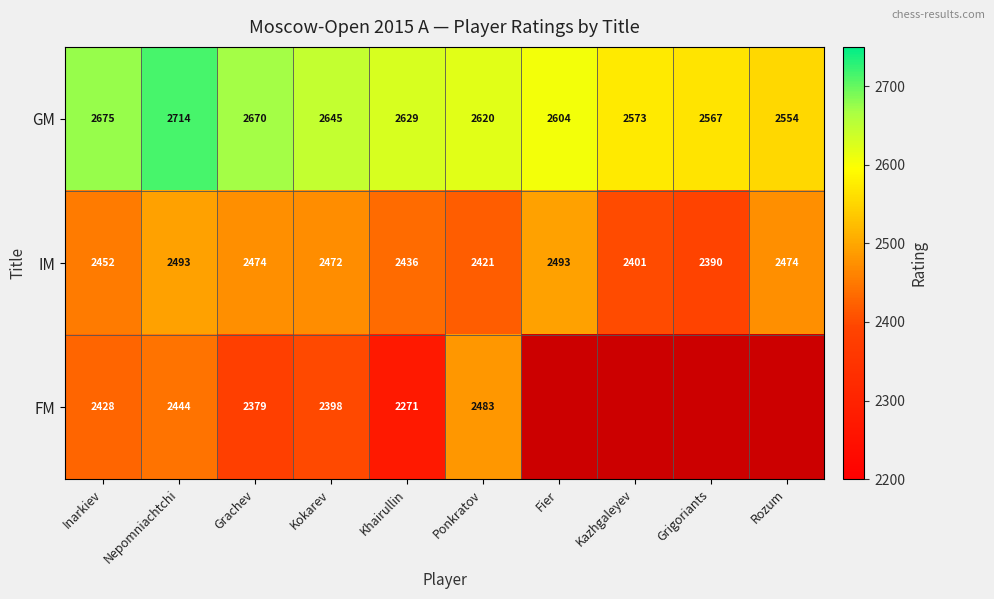

Rank the categories by GM value from lowest to highest.

Rozum, Grigoriants, Kazhgaleyev, Fier, Ponkratov, Khairullin, Kokarev, Grachev, Inarkiev, Nepomniachtchi